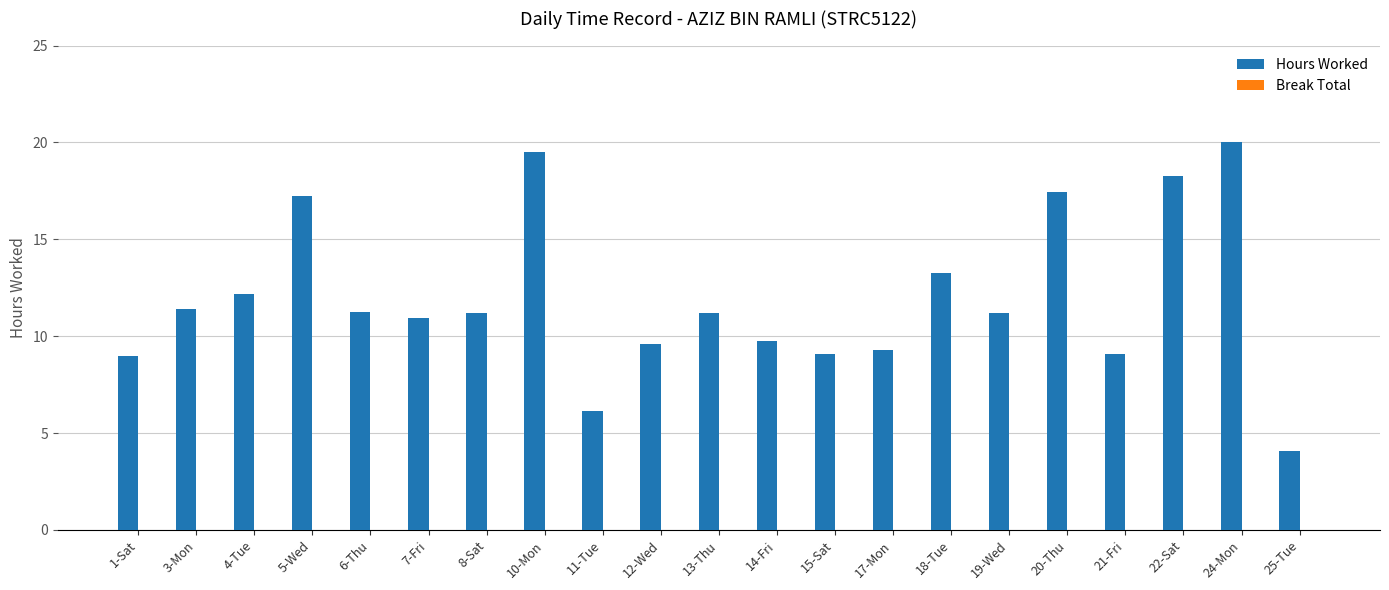

At which category does the chart reach its minimum across all series?

25-Tue